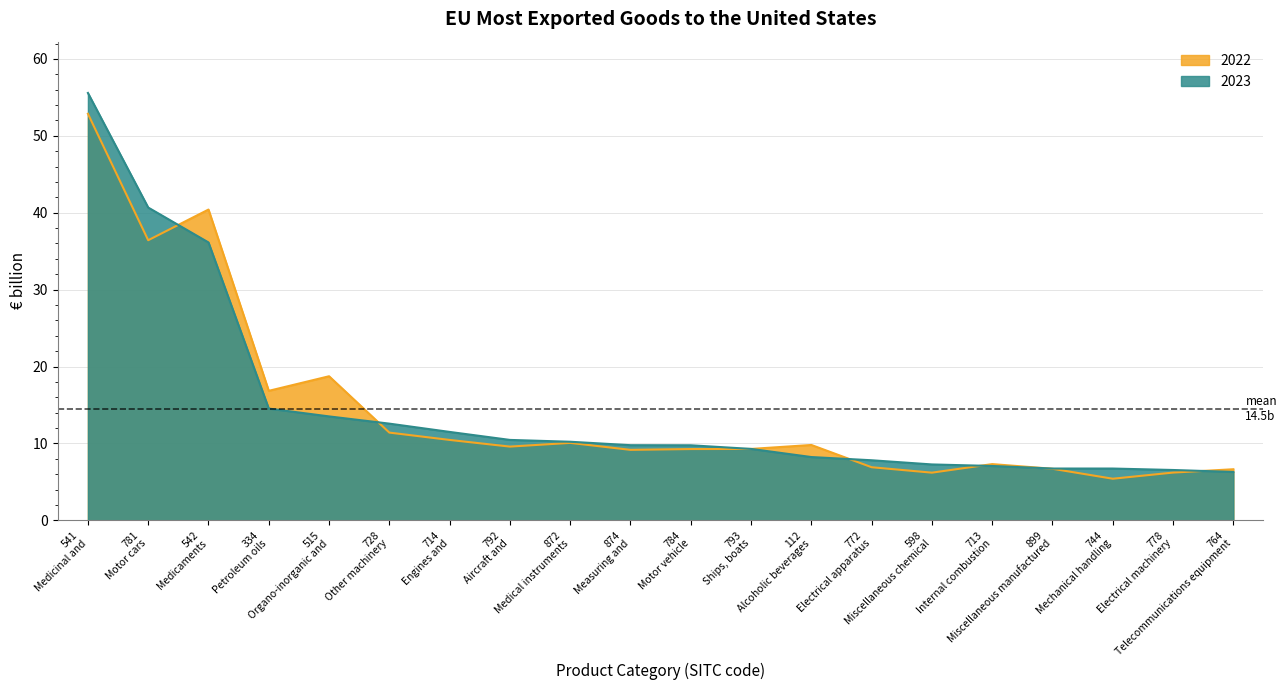

What is the minimum value for 2022?

5.4